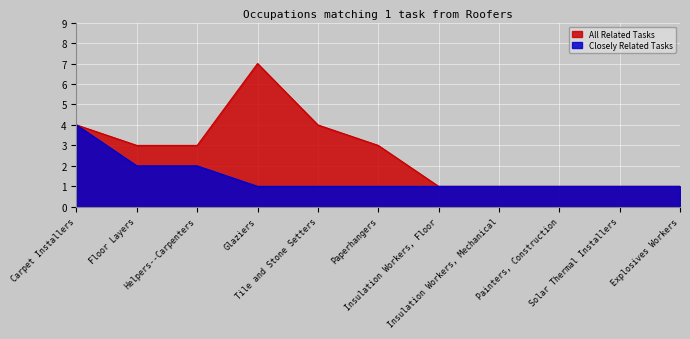

How many lines are shown in the chart?

2